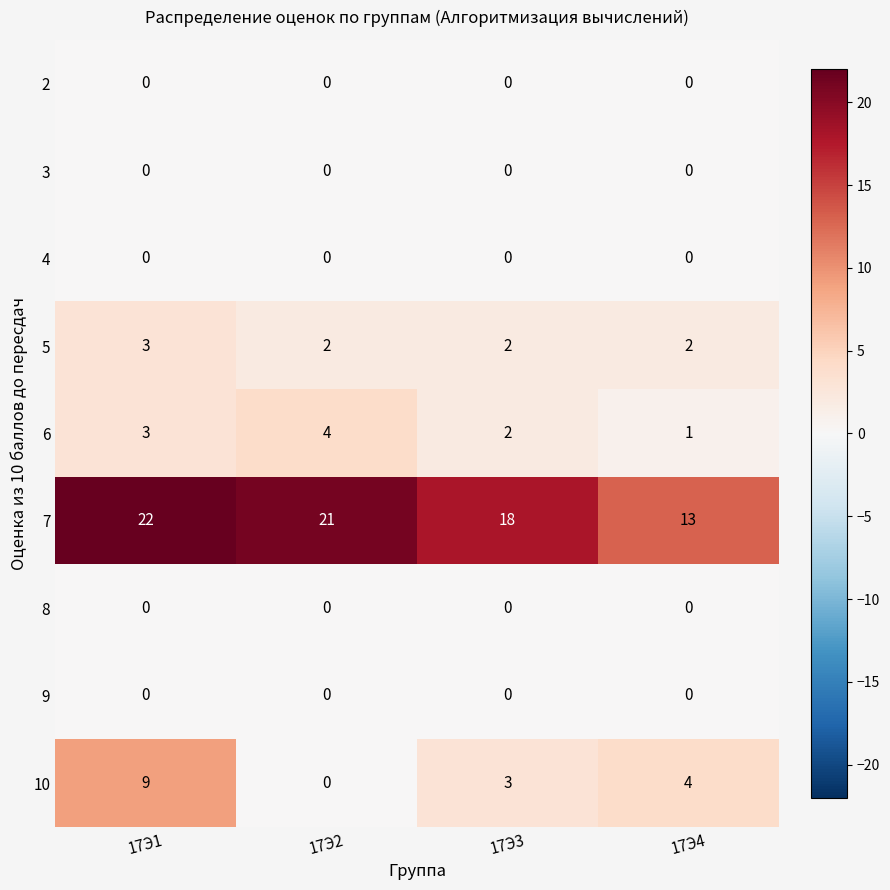

How many series are shown in this chart?

9